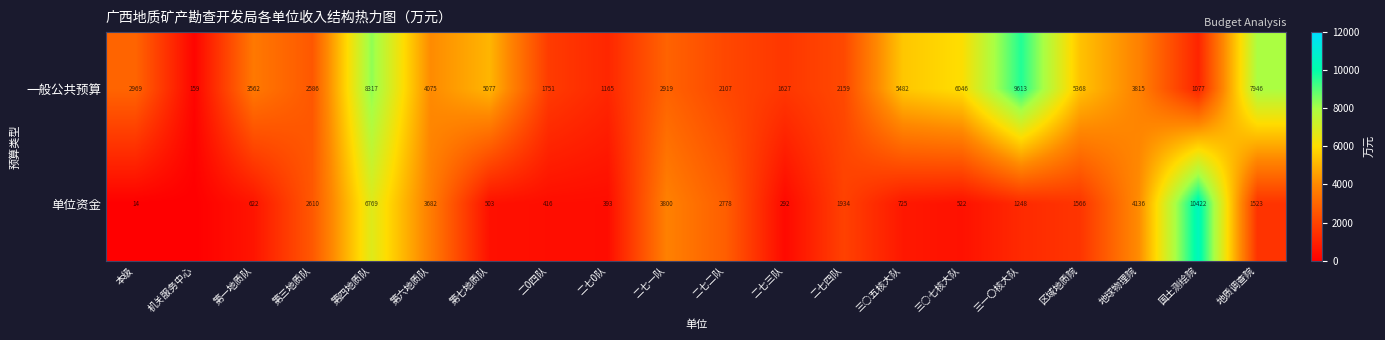

True or false: 一般公共预算 has a value of 5077 at 第七地质队.

True